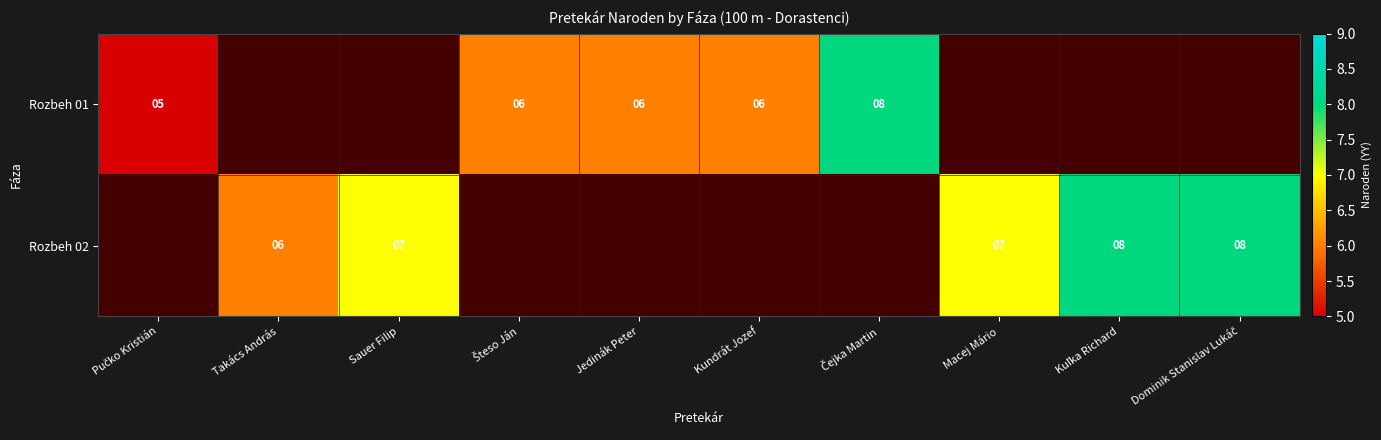

How many categories are shown in the chart?

10